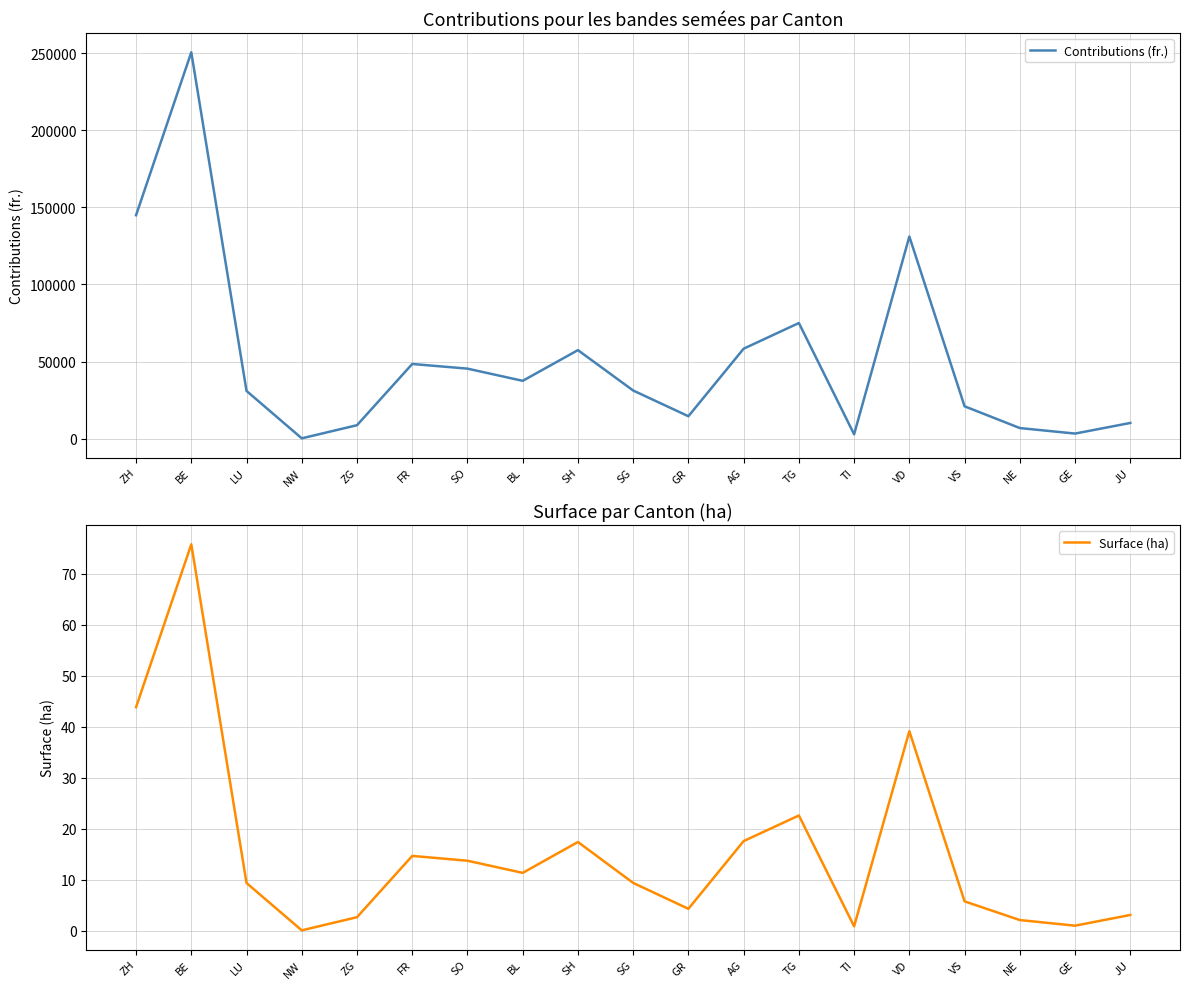

What is the total value across all series at NW?

231.1